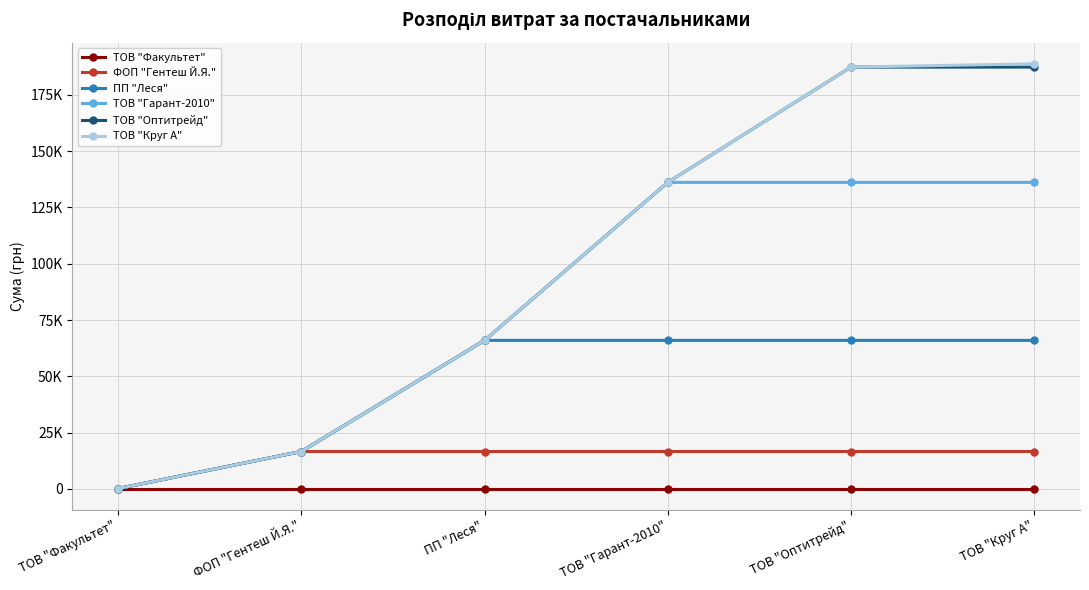

What are all the series names shown in the legend?

ТОВ "Факультет", ФОП "Гентеш Й.Я.", ПП "Леся", ТОВ "Гарант-2010", ТОВ "Оптитрейд", ТОВ "Круг А"